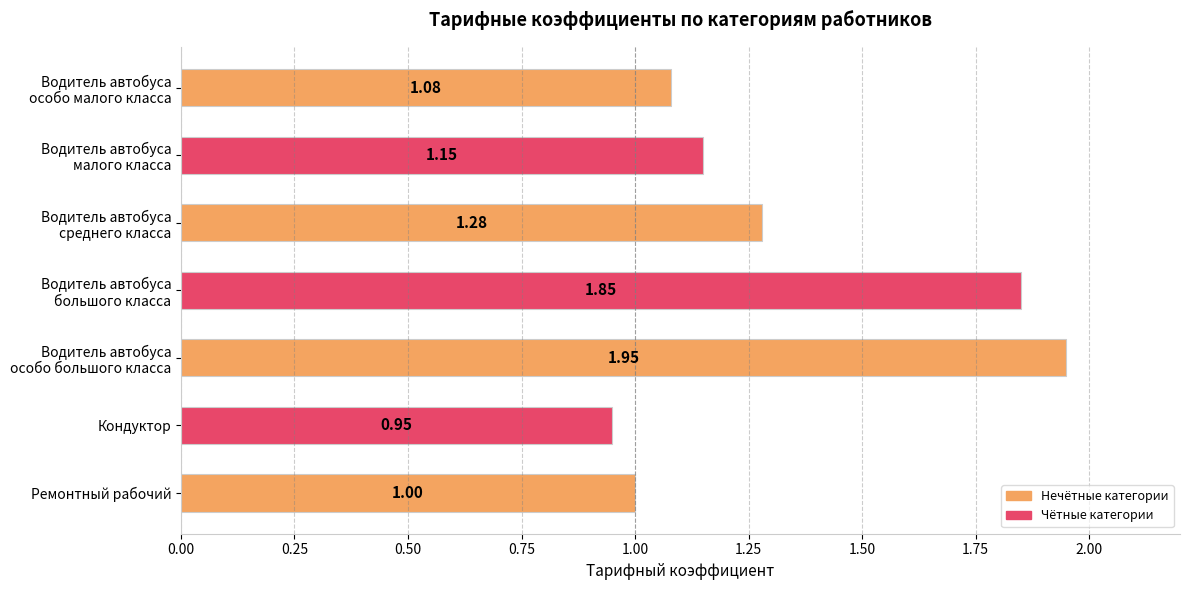

What is the difference between the maximum and minimum values?

1.0